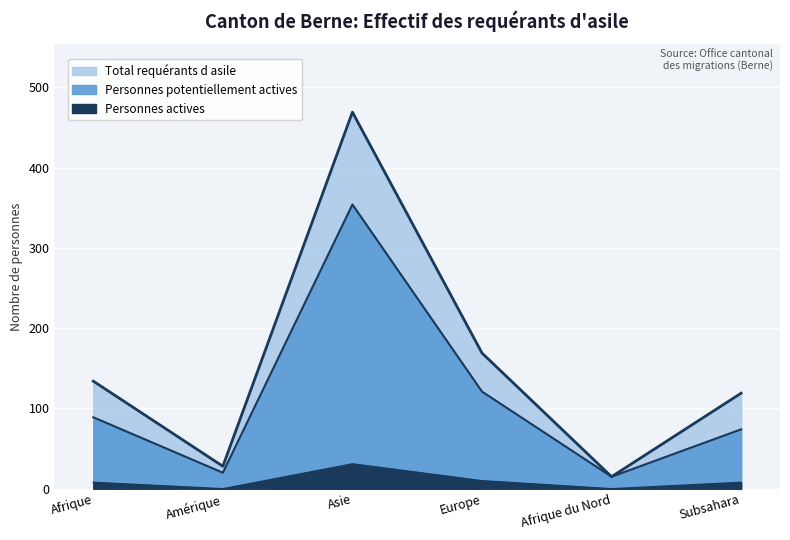

At which category is the sum across all series the highest?

Asie